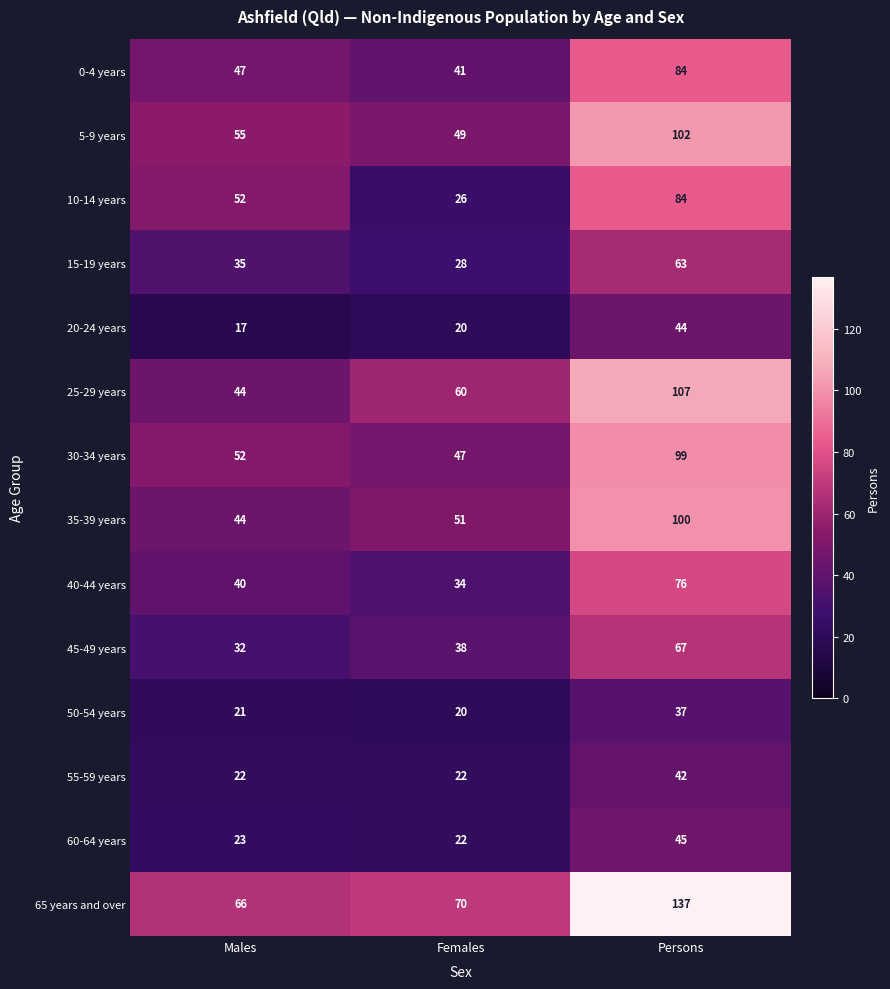

How many data points does each series have?

3